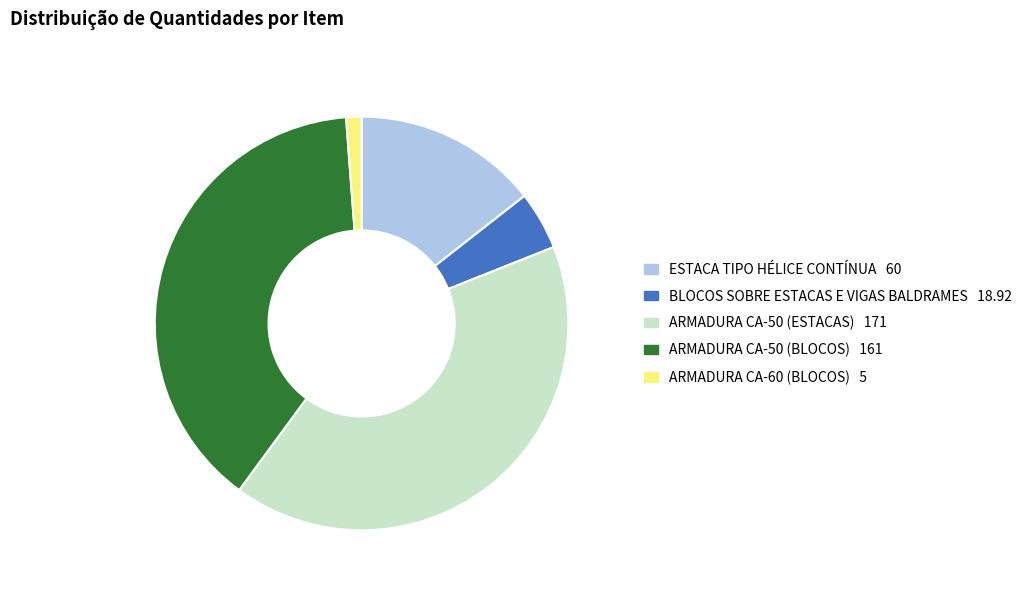

How many slices are in this pie chart?

5